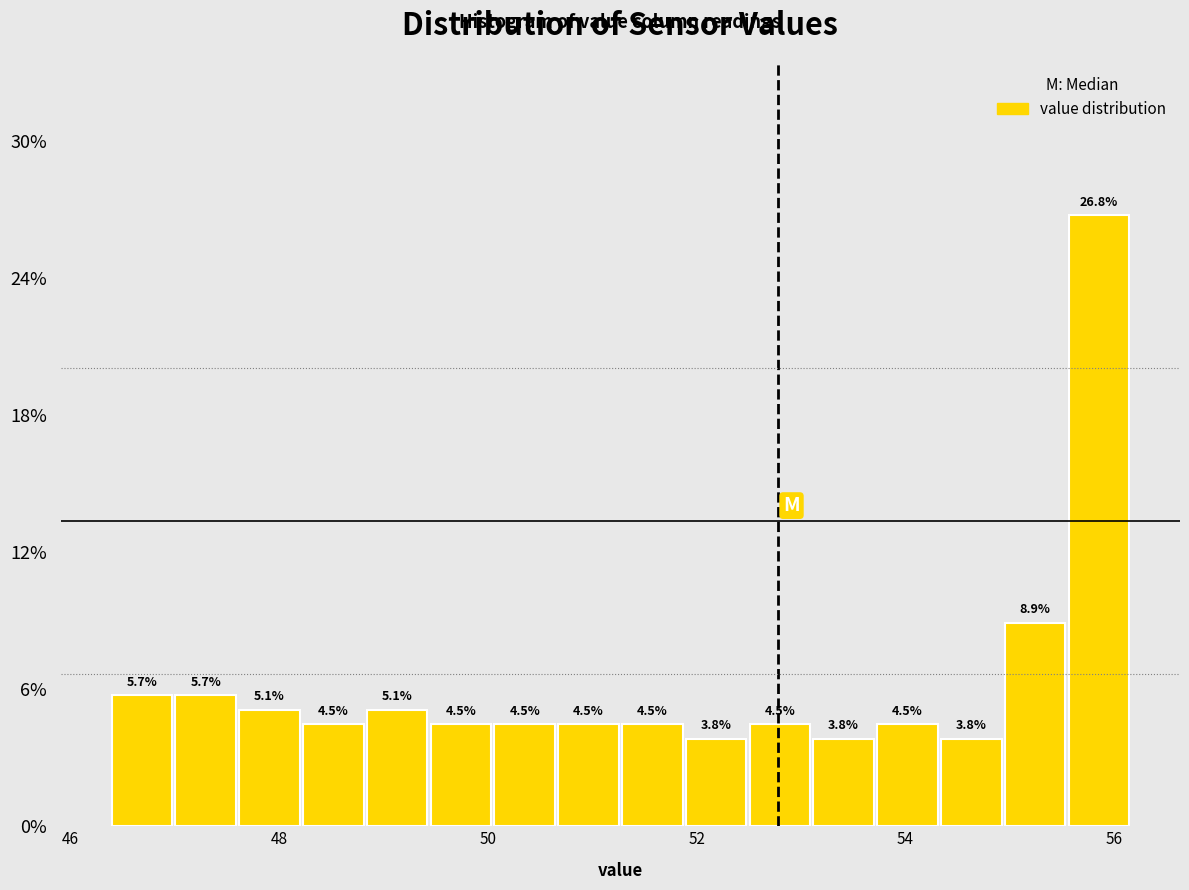

Around what value on the x-axis is the tallest bar? Give the approximate position of its centre, as read against the axis.

55.8